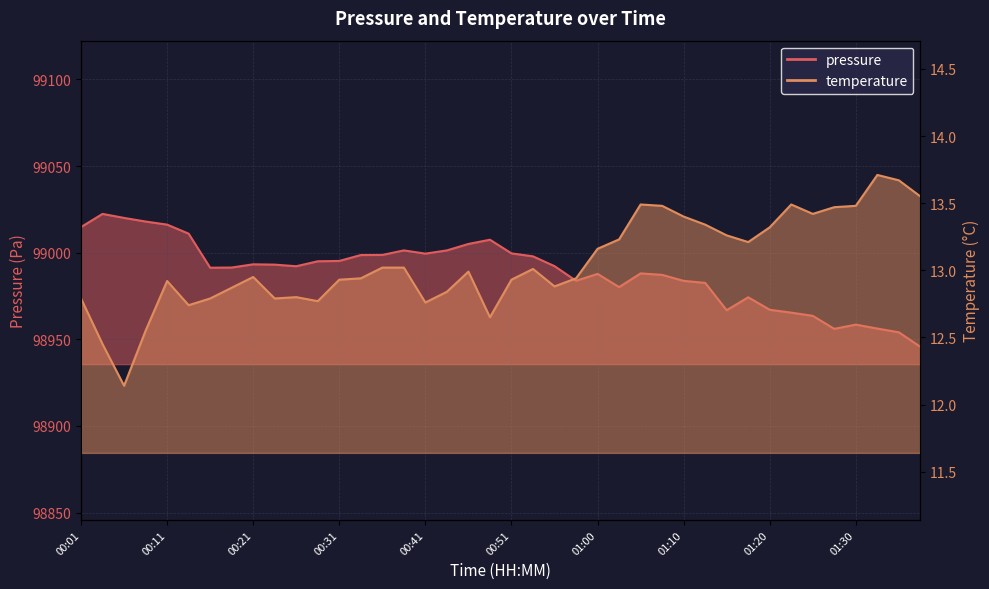

What is the smallest value displayed?

12.1